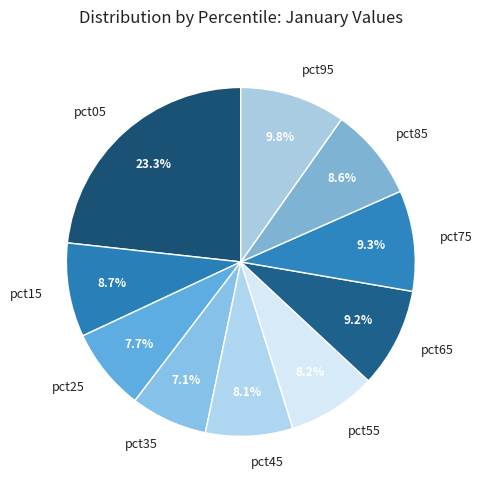

How much of the chart is everything except pct25?

92.3%